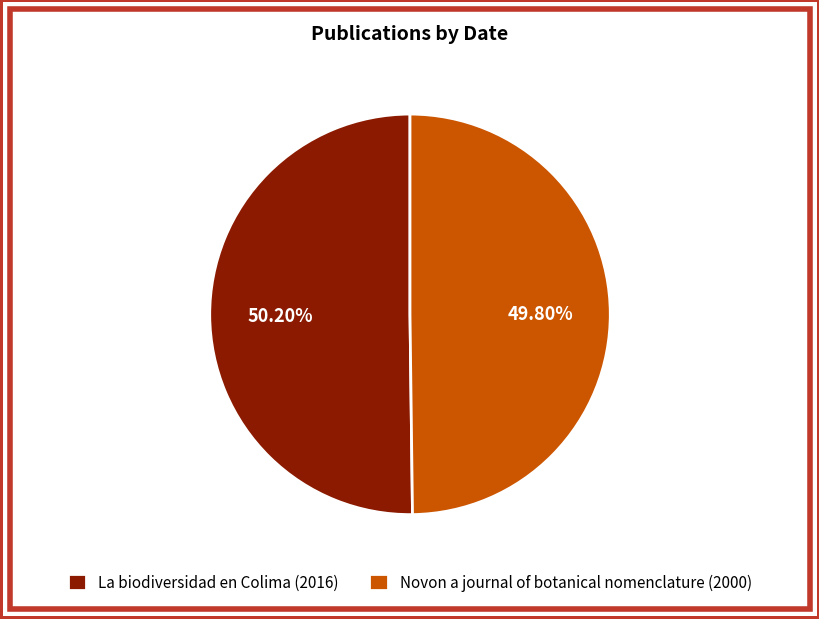

How many slices are in this pie chart?

2